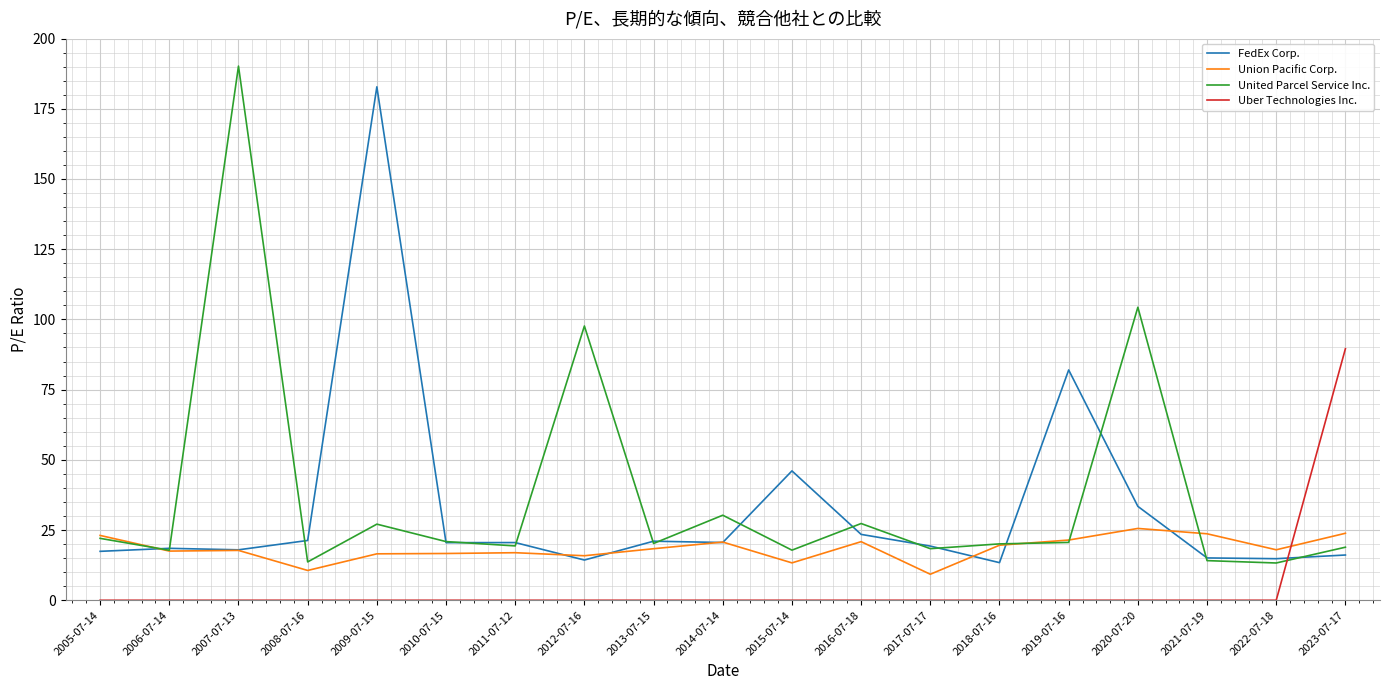

Is it true that FedEx Corp. equals 20.6 at 2014-07-14?

True